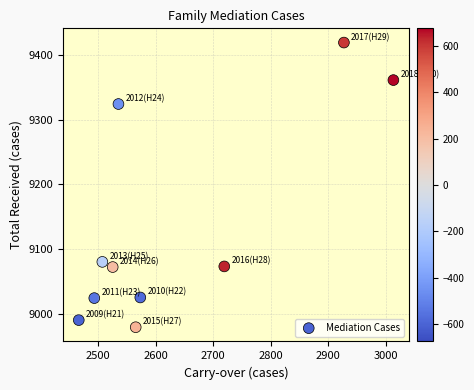

What Y value in the scatter plot is closest to 9199?

9080